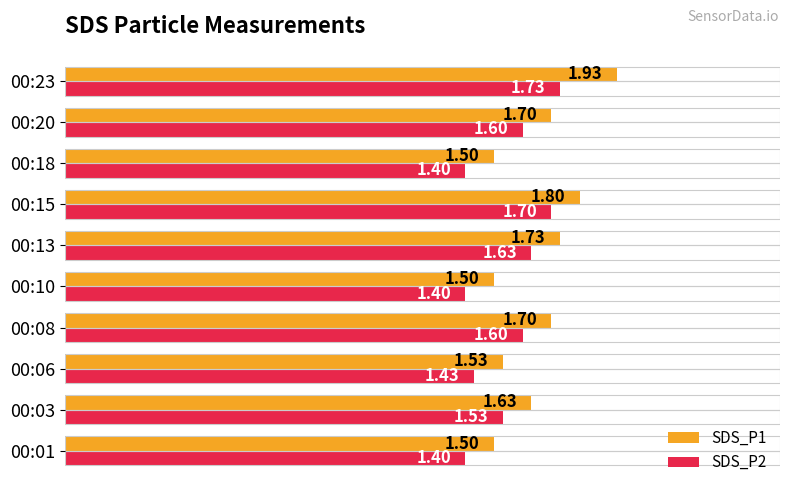

At which category is the sum across all series the highest?

00:23